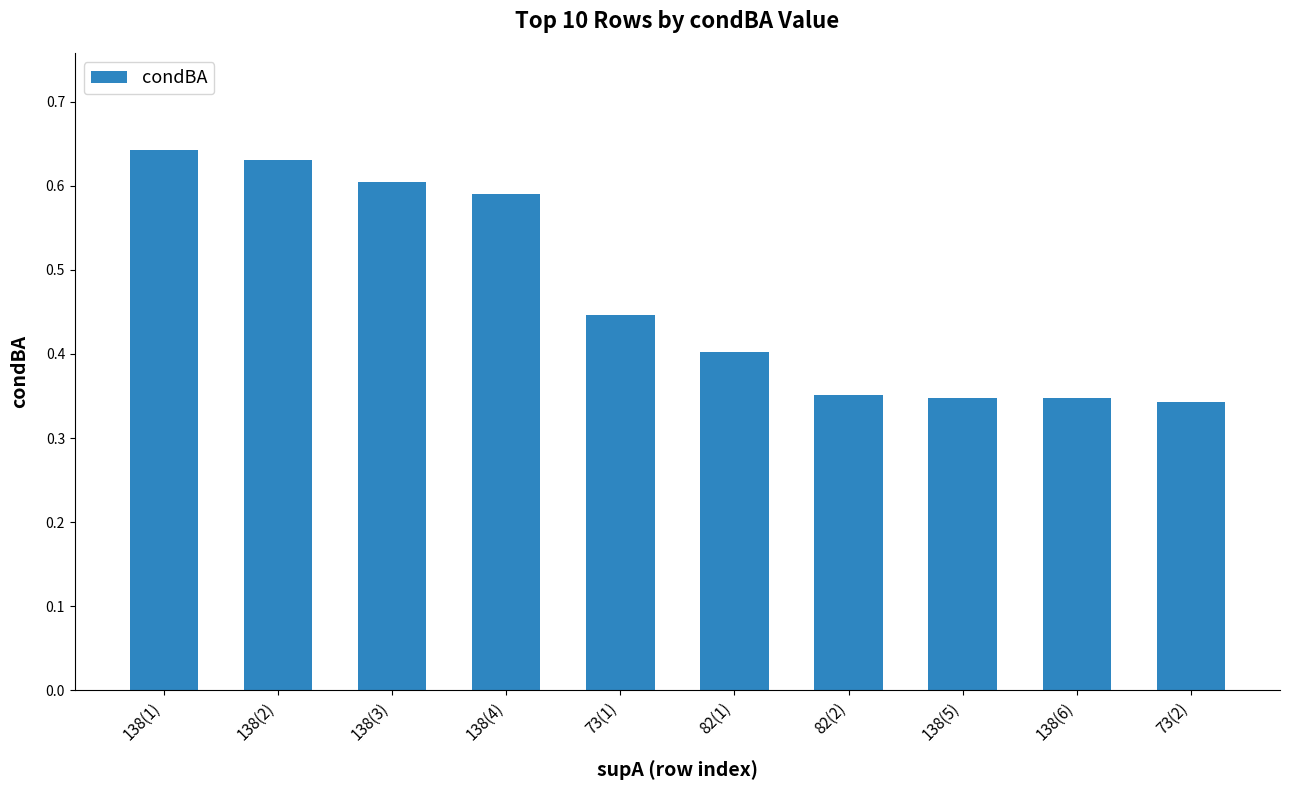

Are the bars grouped side by side (vs. stacked)?

No